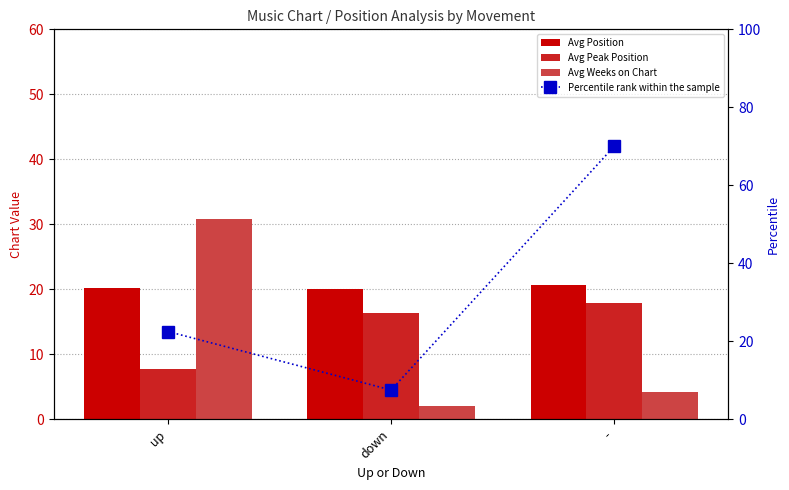

The value of Avg Position at - is 11.4. True or false?

False